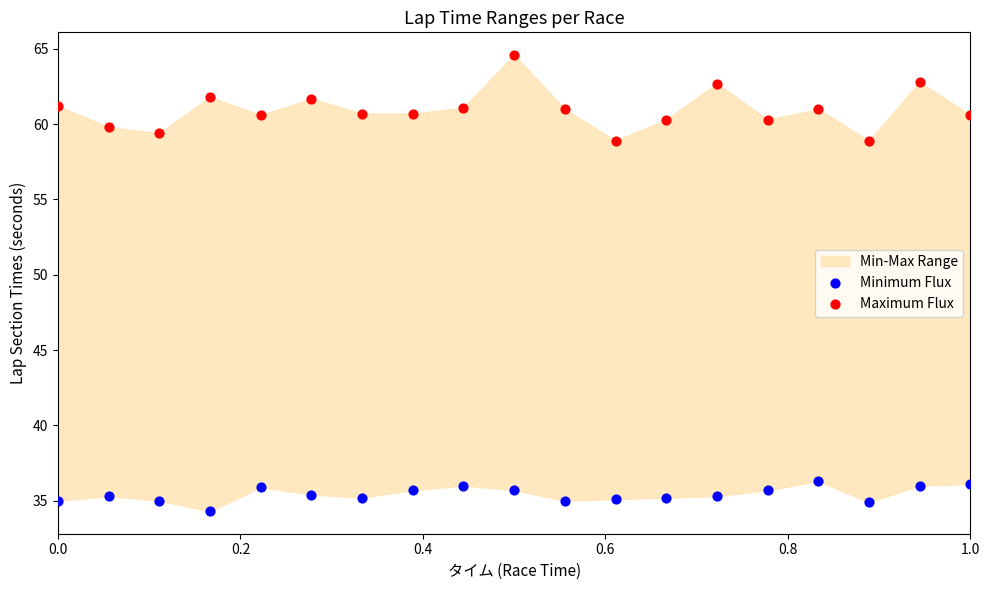

Which series reaches the maximum Y coordinate?

Maximum Flux